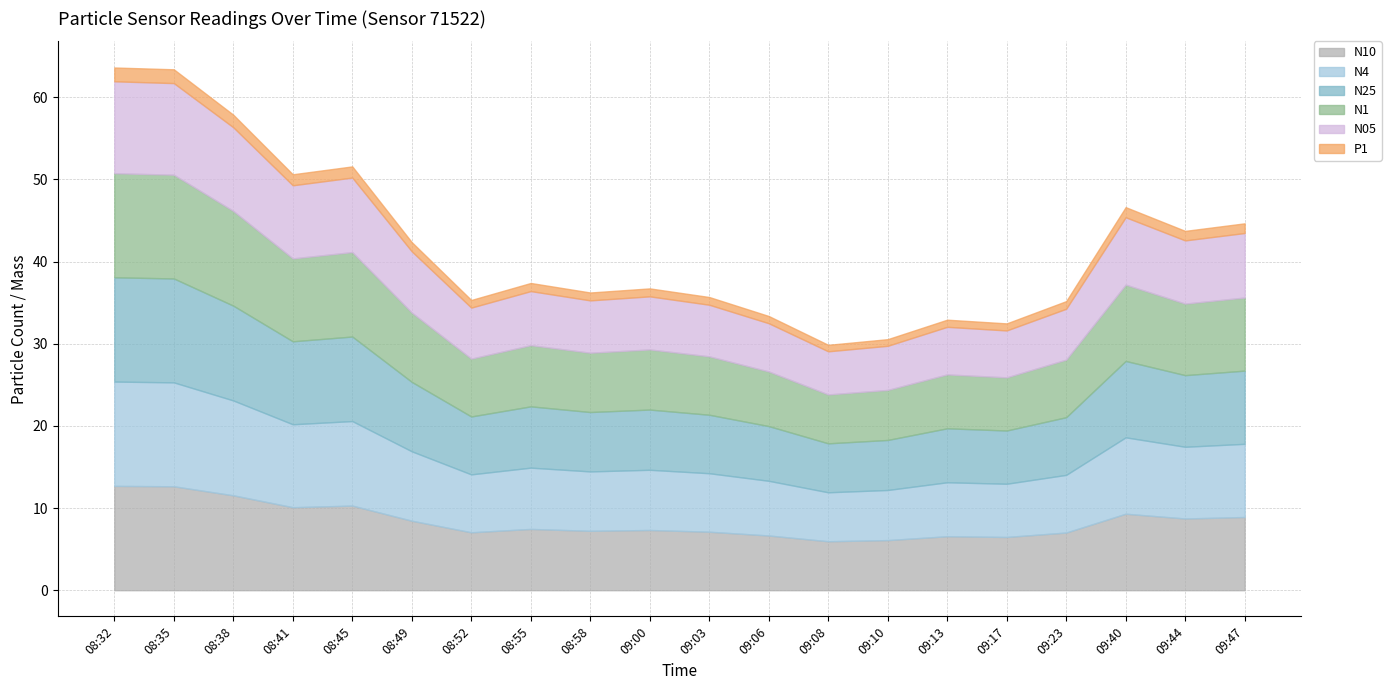

List the series in order of their peak value, highest first.

N10, N4, N25, N1, N05, P1